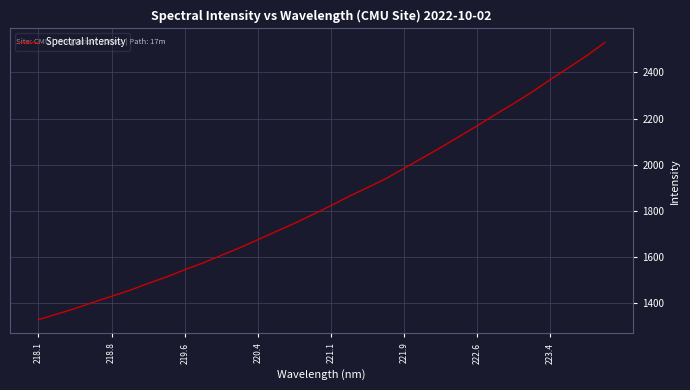

What is the maximum value shown in the chart?

2531.0